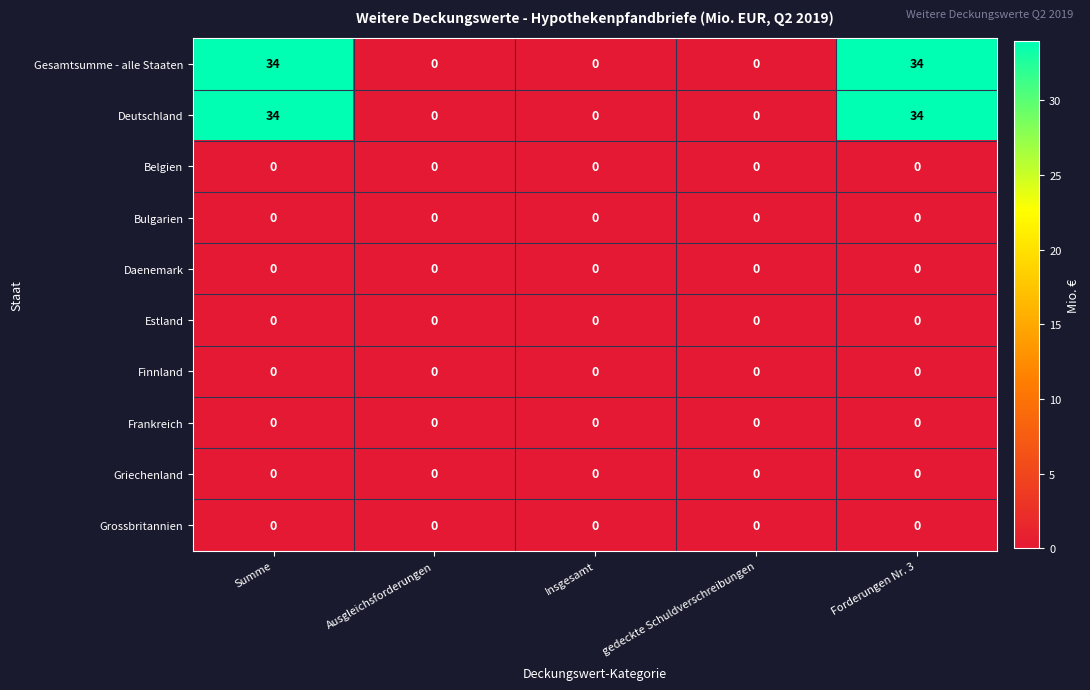

True or false: Deutschland has a value of 13 at Ausgleichsforderungen.

False